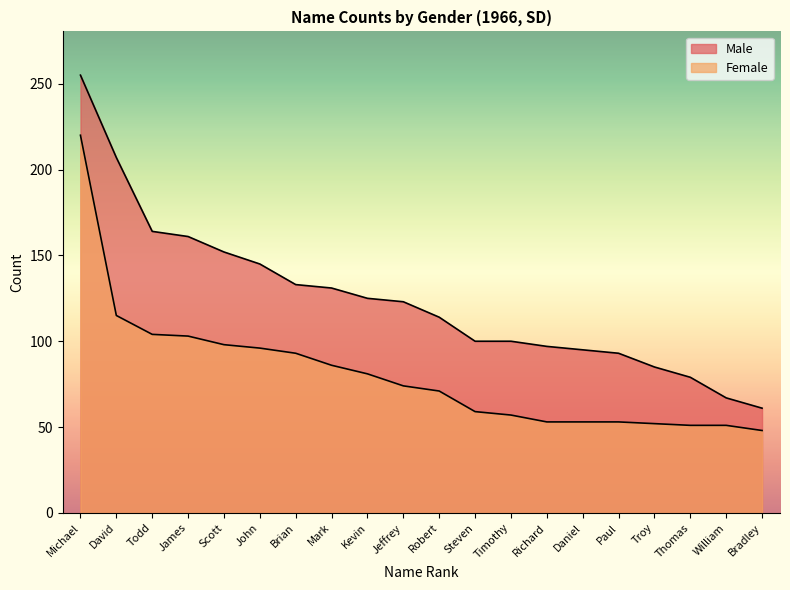

True or false: Female has more than 0 interior local peaks.

False